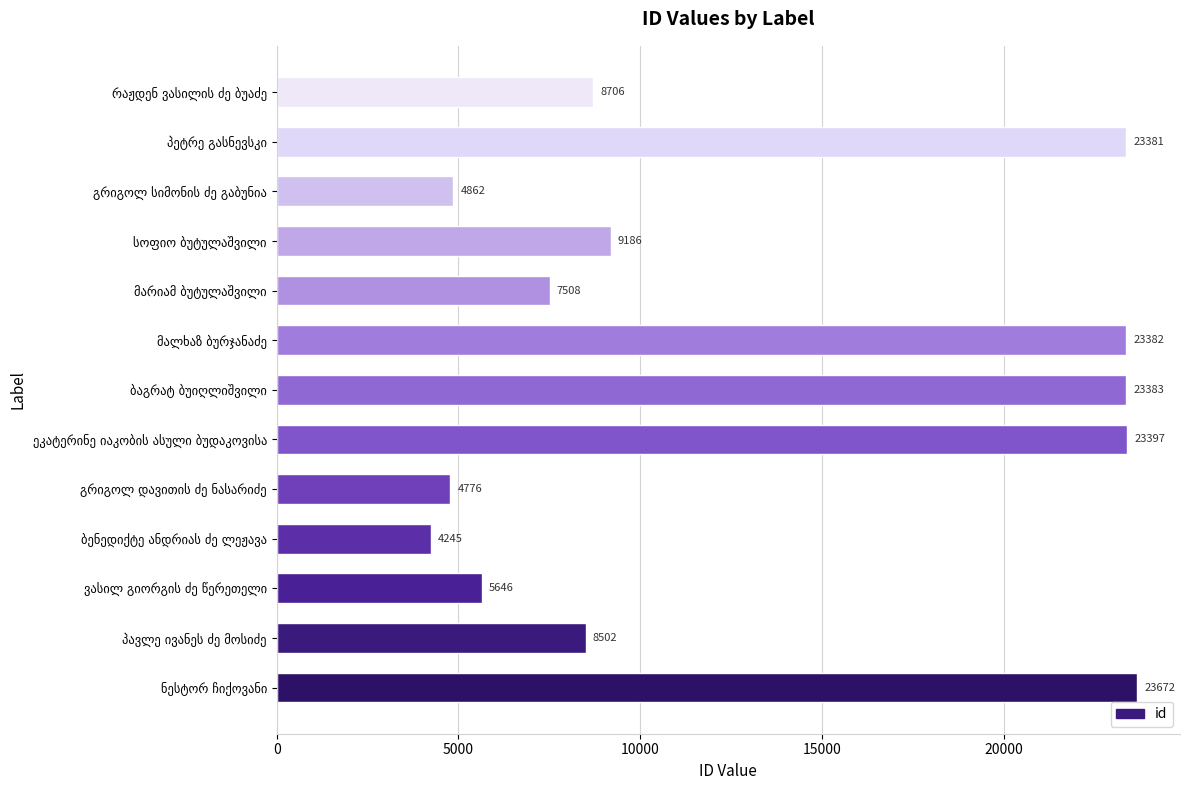

What is the difference between the maximum and minimum values?

19427